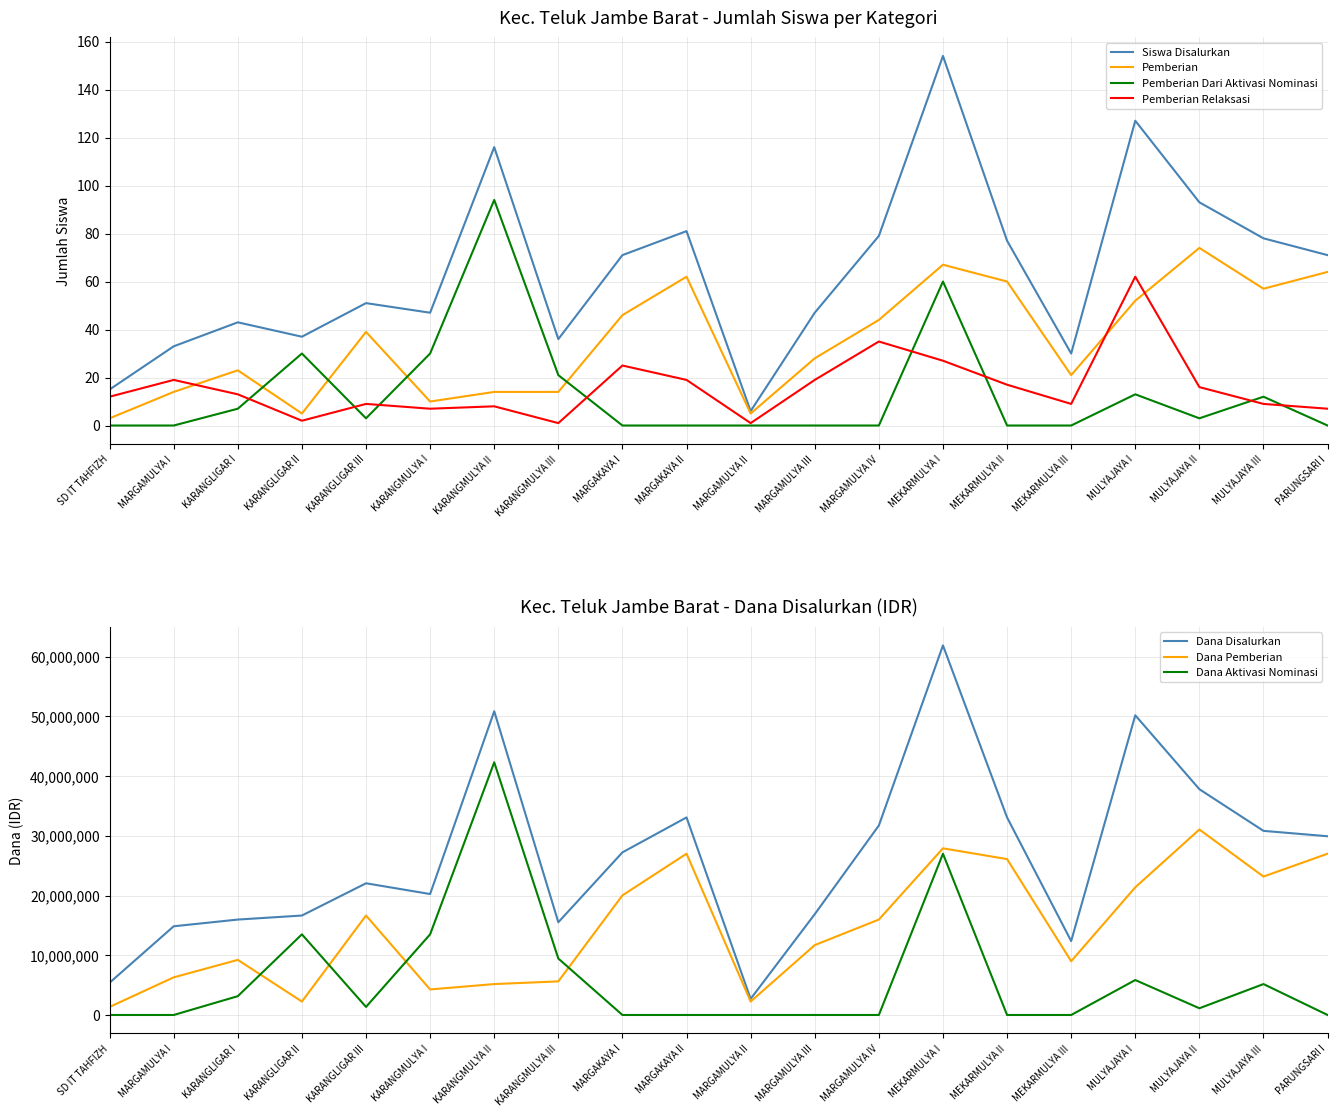

How many data points in Pemberian Dari Aktivasi Nominasi are less than 3?

10